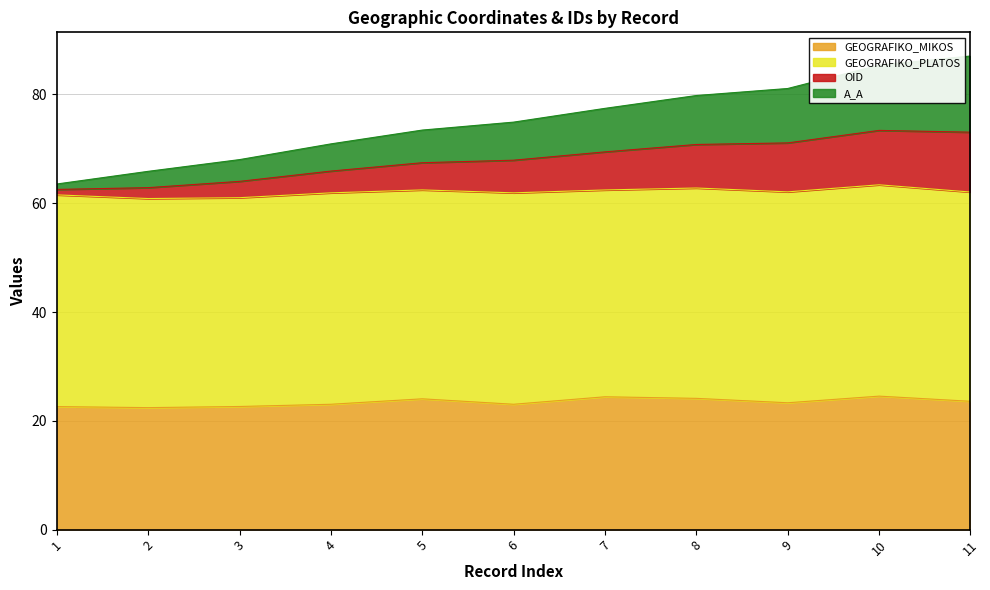

The value of OID at 1 is 104.2. True or false?

False